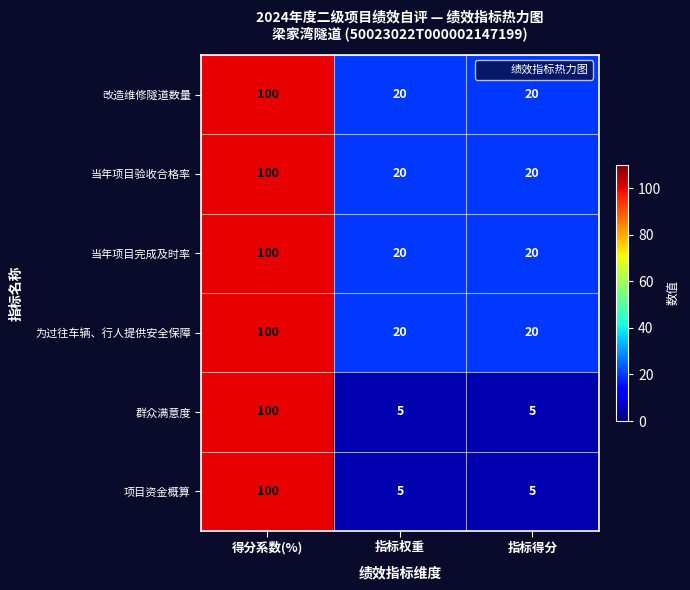

What is the total value across all series at 得分系数(%)?

600